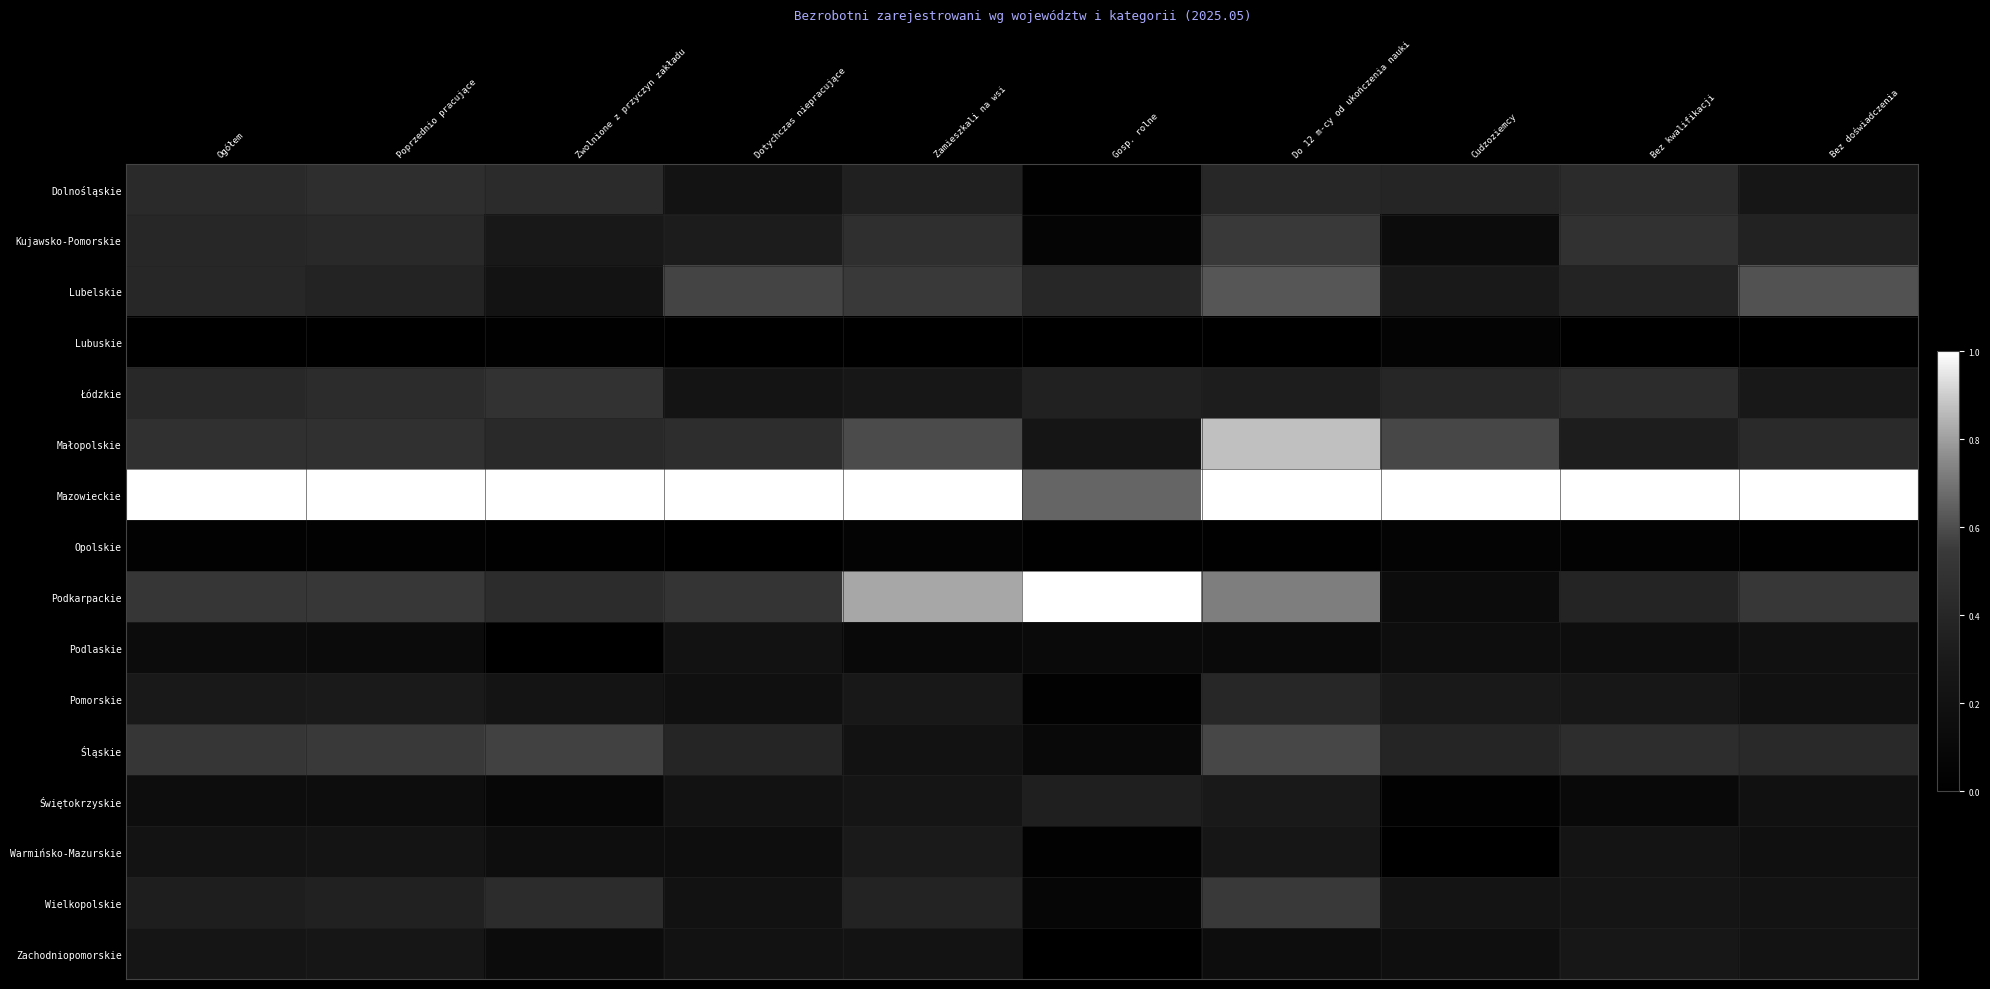

How many data points does each series have?

10